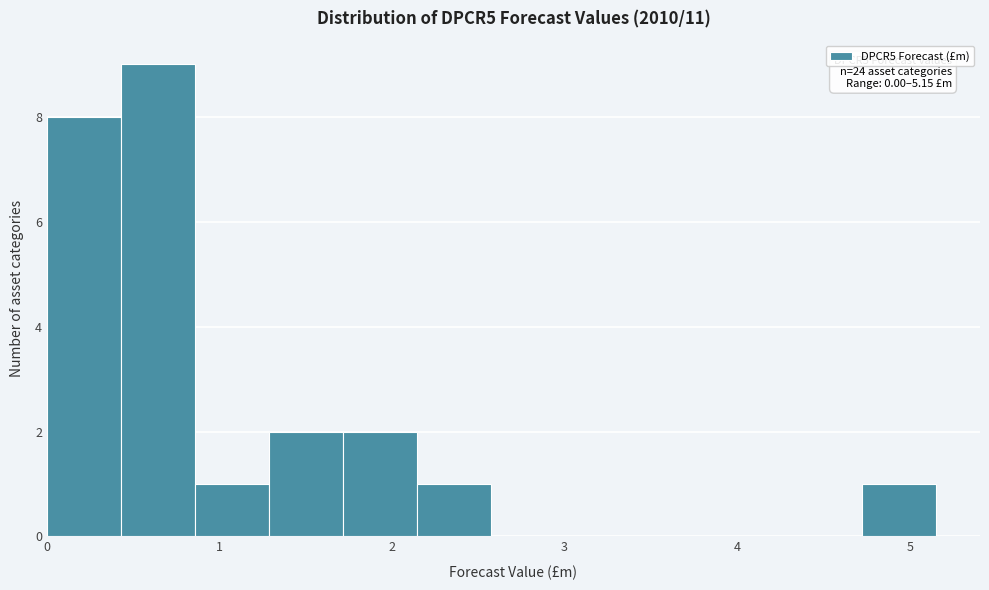

Over which range of the x-axis is the bar tallest?

0.4 to 0.9